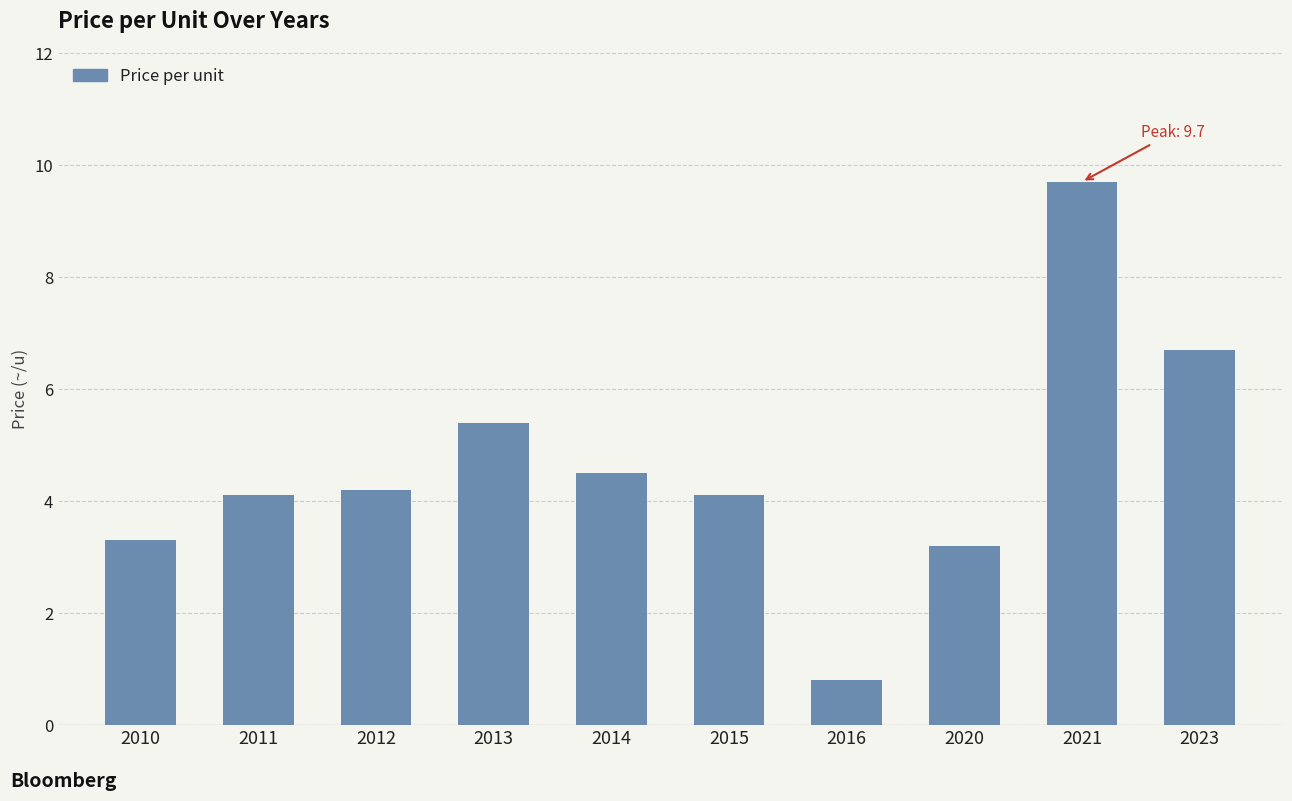

What is the maximum value shown in the chart?

9.7